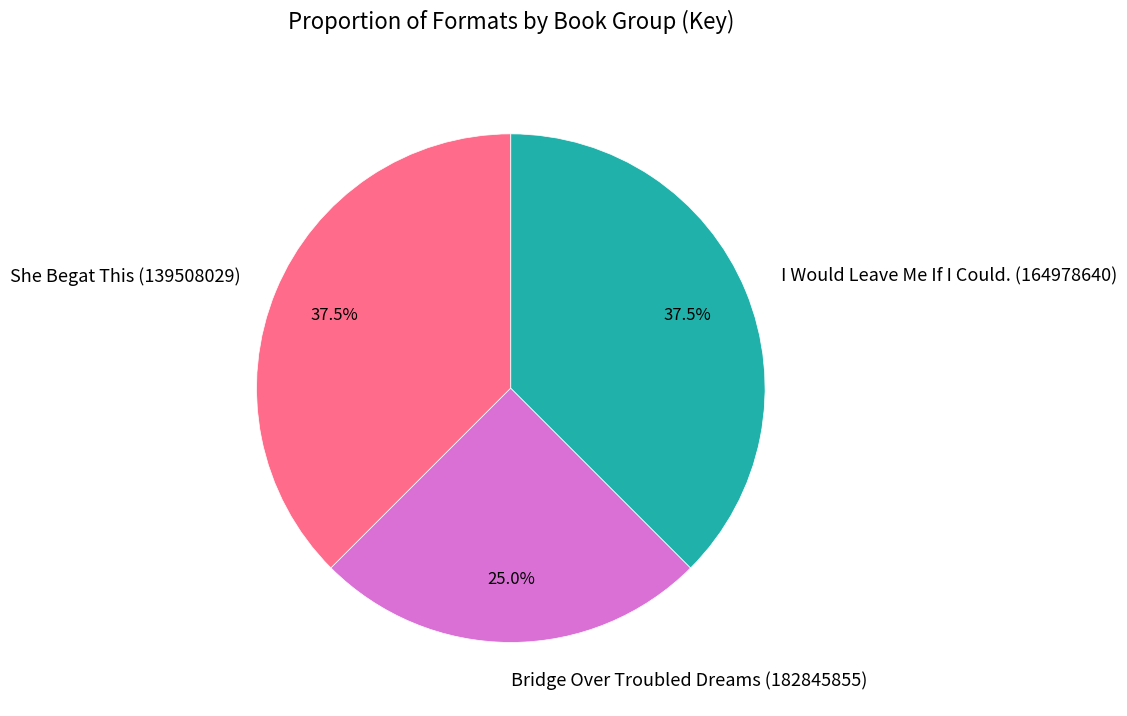

To the nearest percent, what is the difference between the Bridge Over Troubled Dreams (182845855) and She Begat This (139508029) slice percentages?

12%